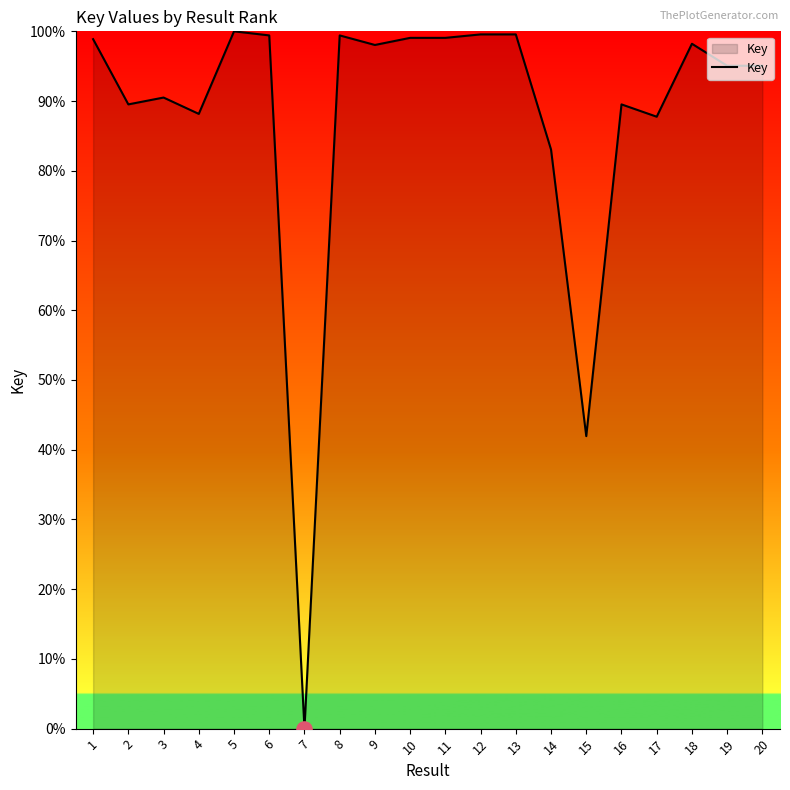

What is the ratio of the value at 5 to the value at 17?

1.1